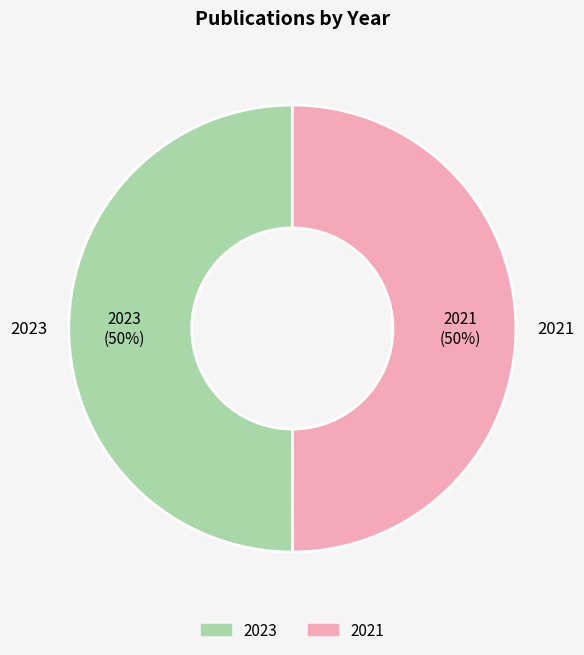

Combined, do 2023 and 2021 account for over 50%?

Yes